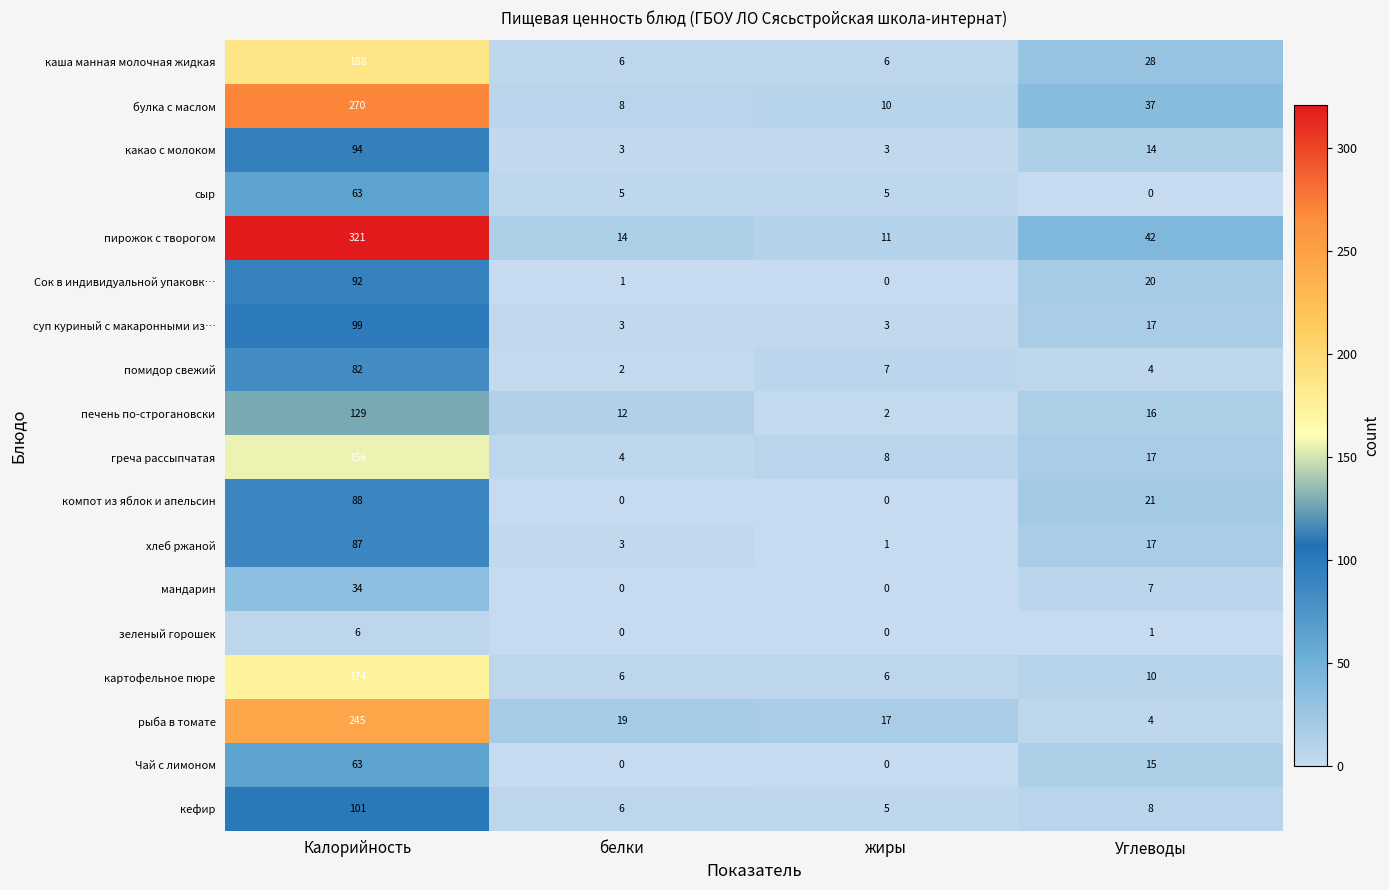

At which category is the sum across all series the highest?

Калорийность